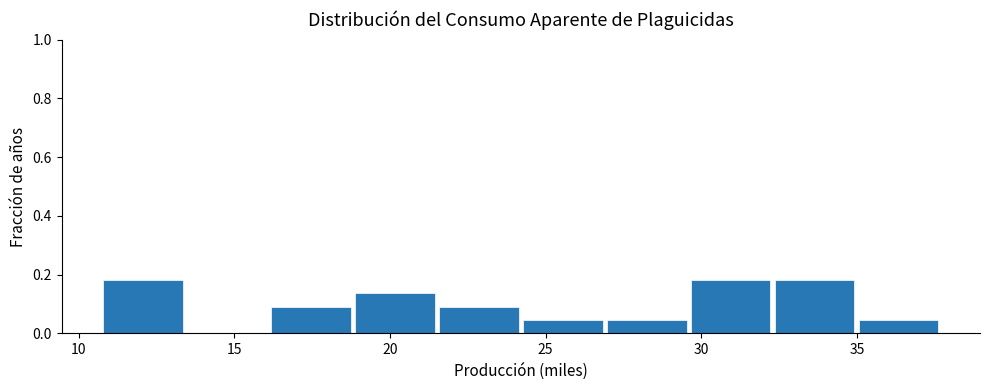

Reading left to right, transcribe this chart: for each bar, give the range it covers on the x-axis and its height. Neither the bar edges nor the heights are printed on the chart, so give them approximately, as read against the axes.

10.5 to 13.5: 0.18
13.5 to 16.0: 0
16.0 to 19.0: 0.10
19.0 to 21.5: 0.14
21.5 to 24.0: 0.10
24.0 to 27.0: 0.04
27.0 to 29.5: 0.04
29.5 to 32.5: 0.18
32.5 to 35.0: 0.18
35.0 to 37.5: 0.04